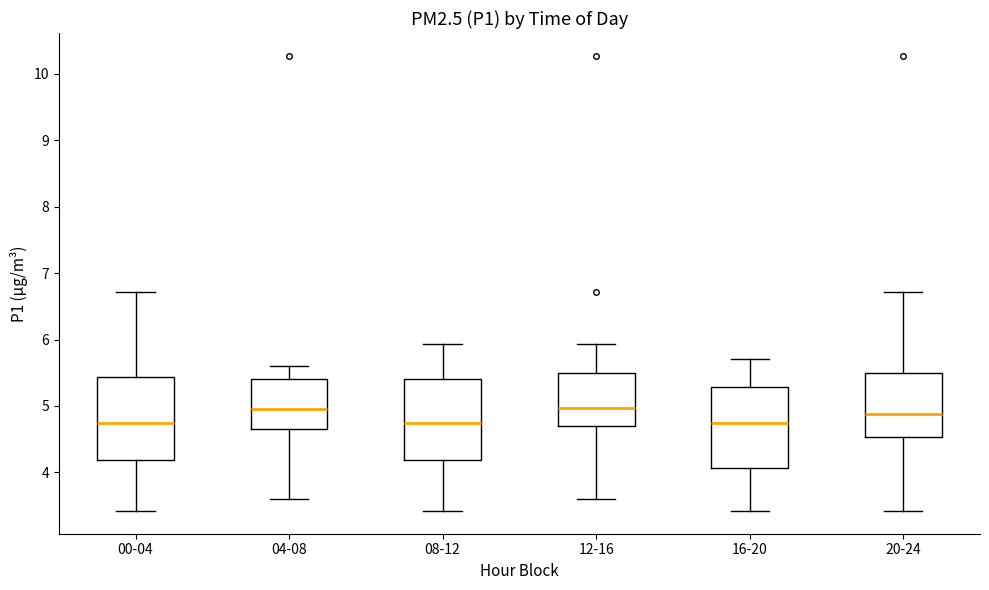

Reading left to right, transcribe this box plot: for each box, give where its median line is, the range the box spans, and where its two whiskers end, as read against the y-axis. The values are not printed on the chart, so give them approximately, as read against the axis.

00-04: median 4.8, box 4.2 to 5.4, whiskers 3.4 to 6.7
04-08: median 5.0, box 4.7 to 5.4, whiskers 3.6 to 5.6
08-12: median 4.8, box 4.2 to 5.4, whiskers 3.4 to 5.9
12-16: median 5.0, box 4.7 to 5.5, whiskers 3.6 to 5.9
16-20: median 4.8, box 4.1 to 5.3, whiskers 3.4 to 5.7
20-24: median 4.9, box 4.5 to 5.5, whiskers 3.4 to 6.7